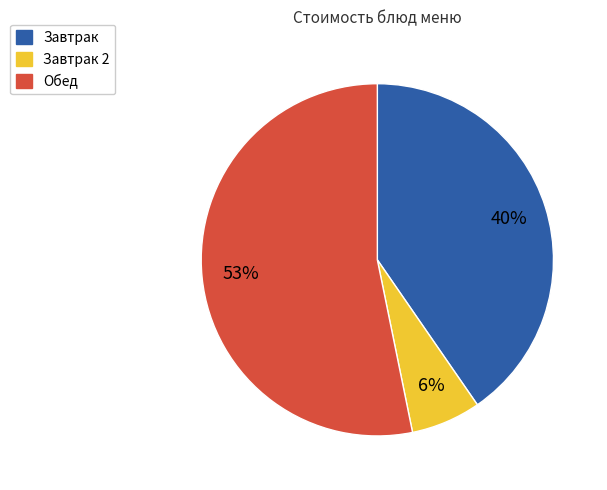

Do Завтрак and Обед together represent more than half of the pie?

Yes